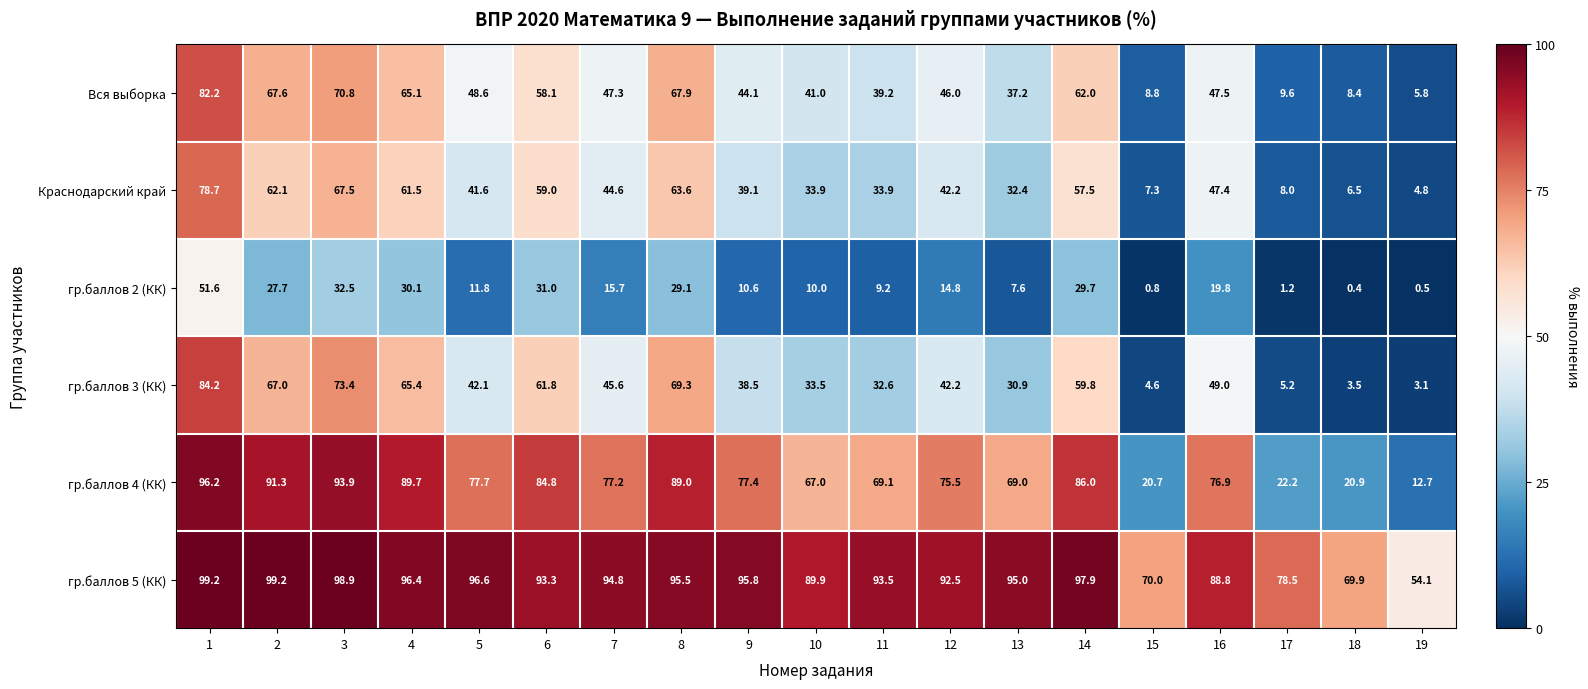

Read the Краснодарский край value at 10.

33.9